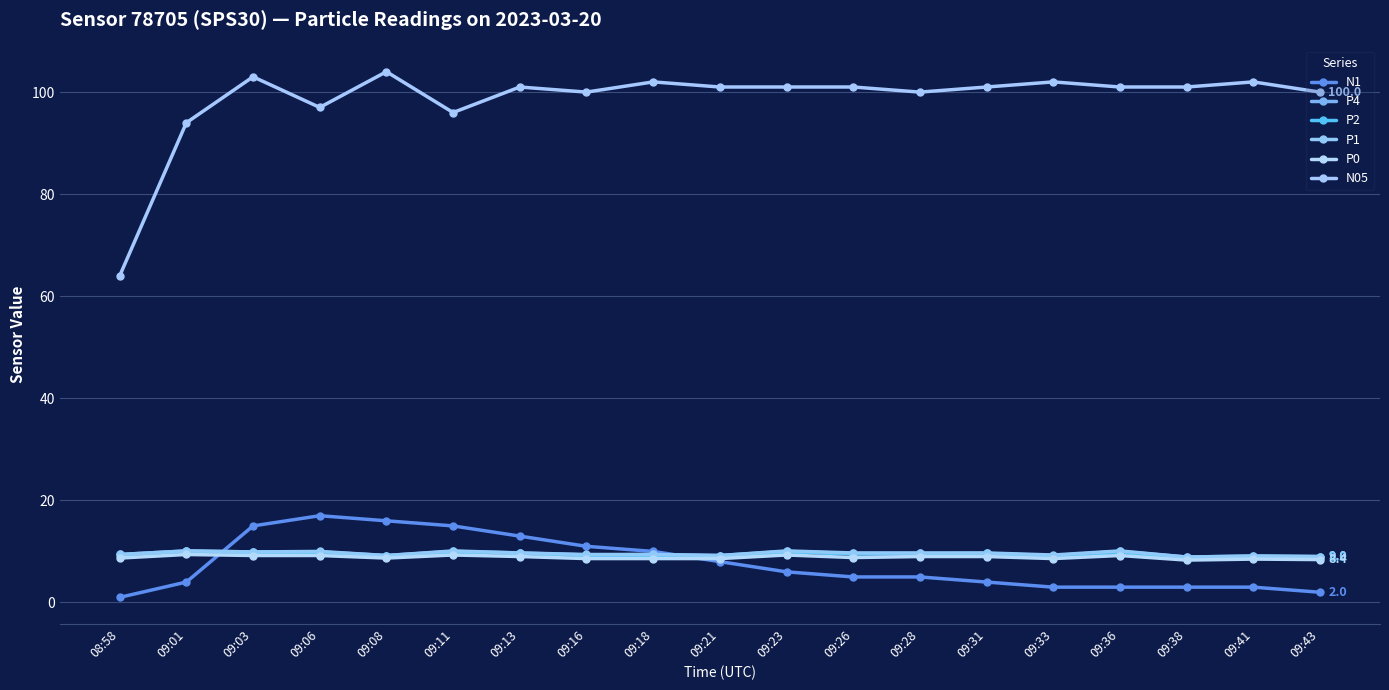

Is the value of P0 at 09:38 greater than the value of N1 at 09:08?

No